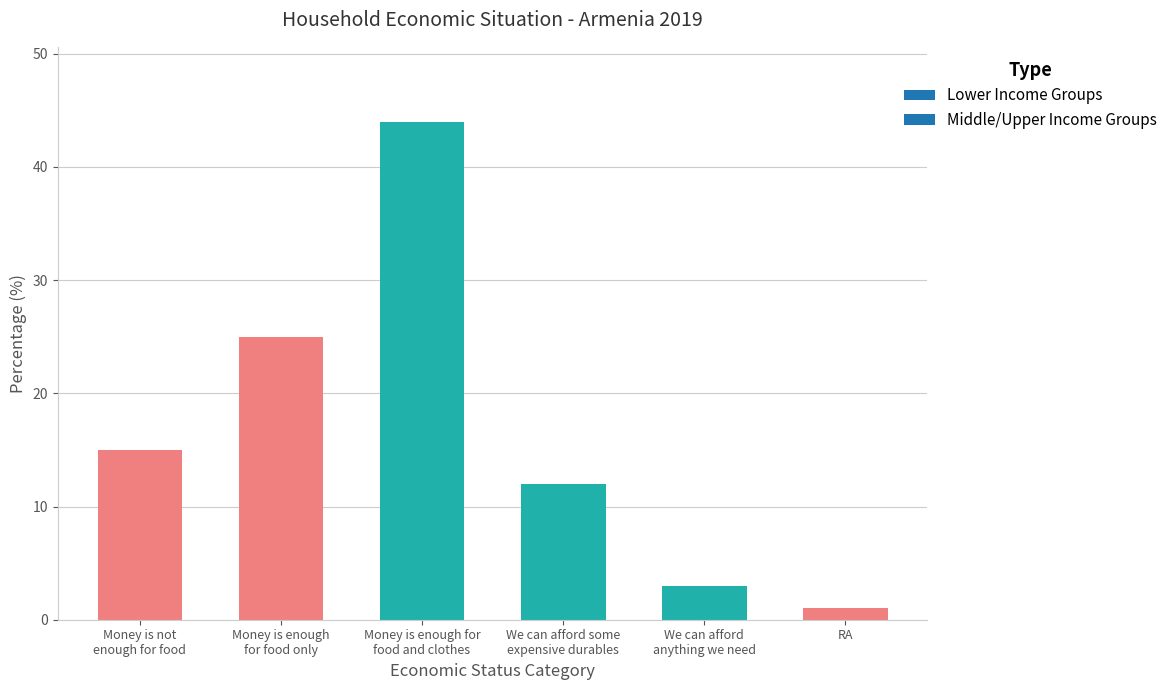

Between Money is not
enough for food and Money is enough
for food only, which is larger?

Money is enough
for food only